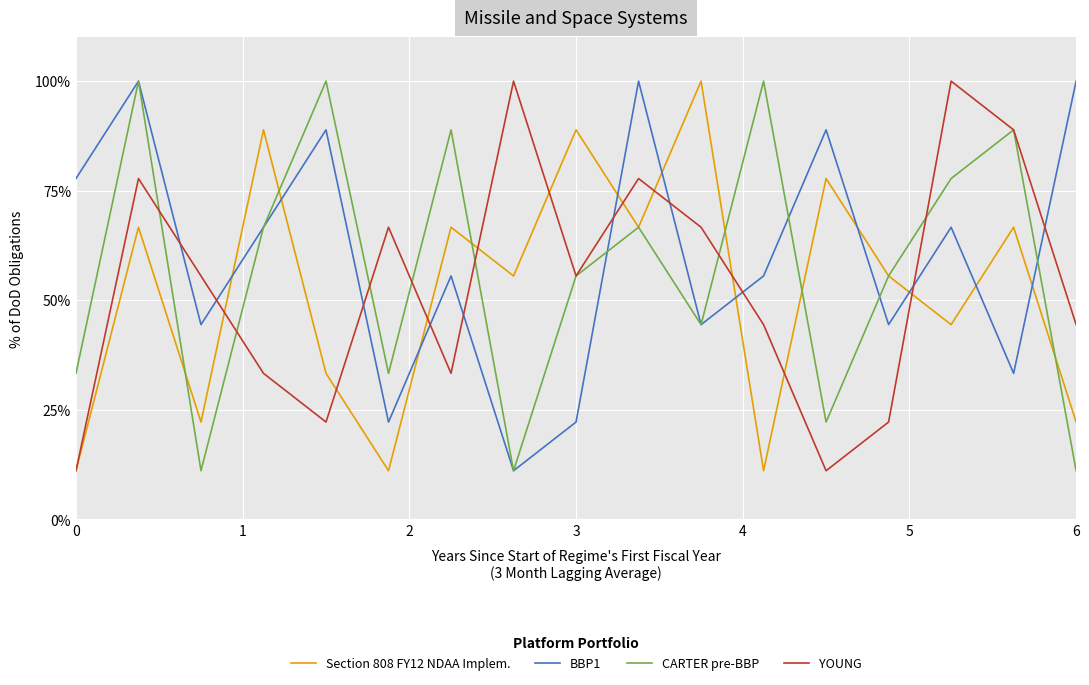

What are all the series names shown in the legend?

Section 808 FY12 NDAA Implem., BBP1, CARTER pre-BBP, YOUNG